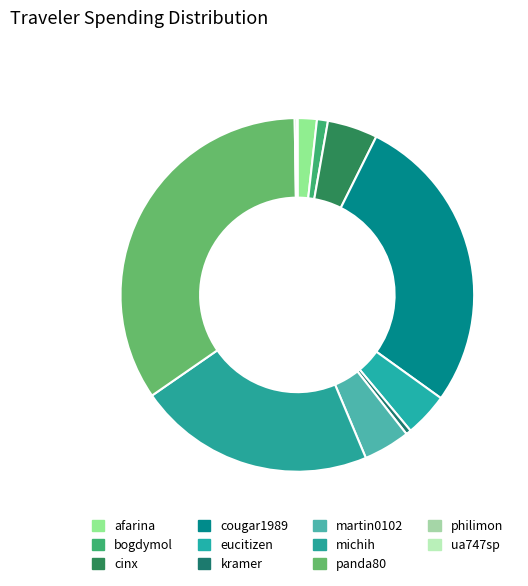

Which category has the smallest portion of the pie?

ua747sp